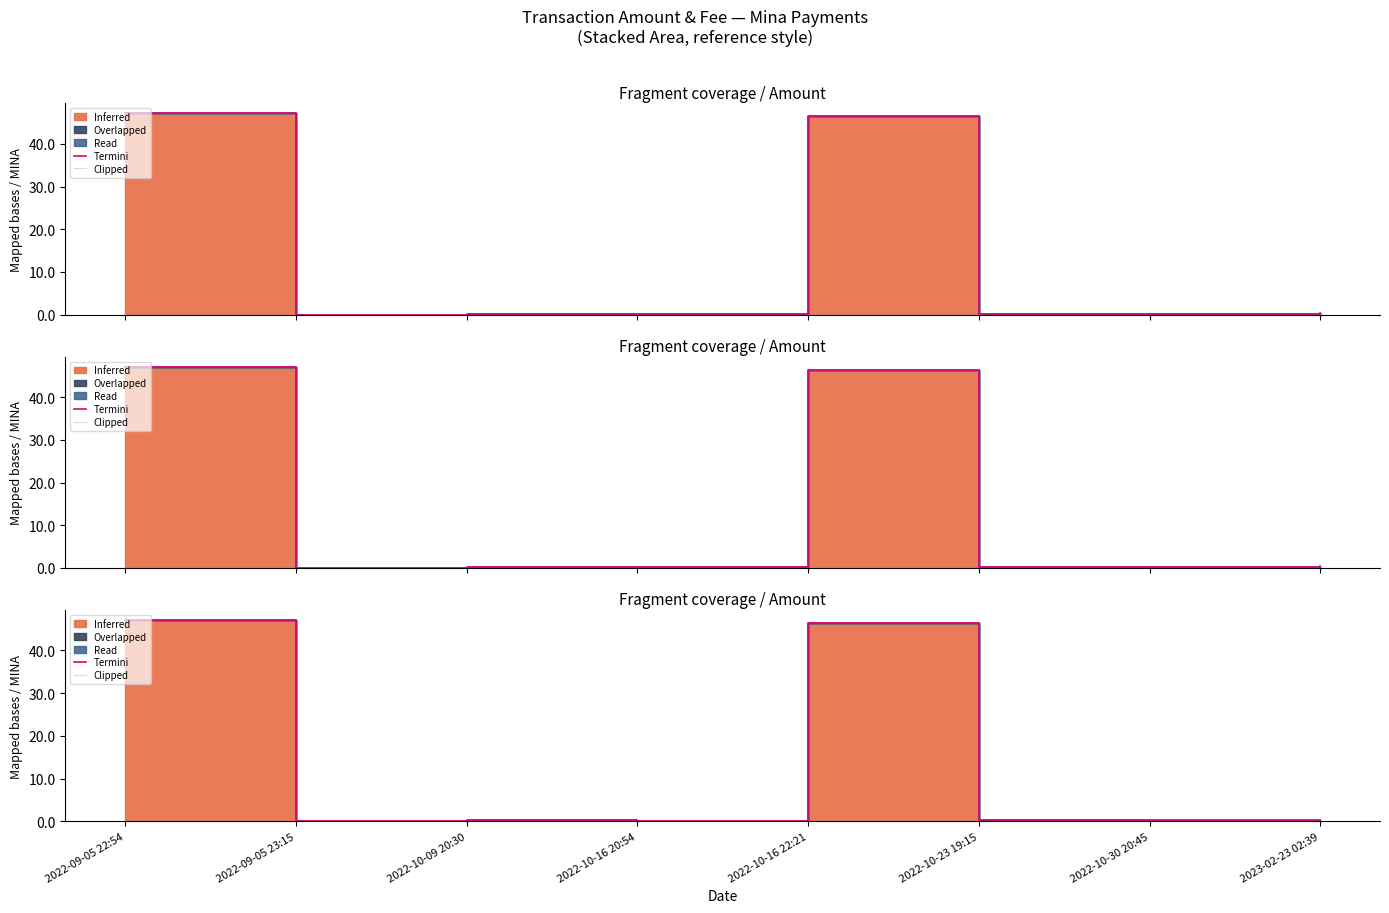

What is the label of the 7th point from the left?

2022-10-30 20:45